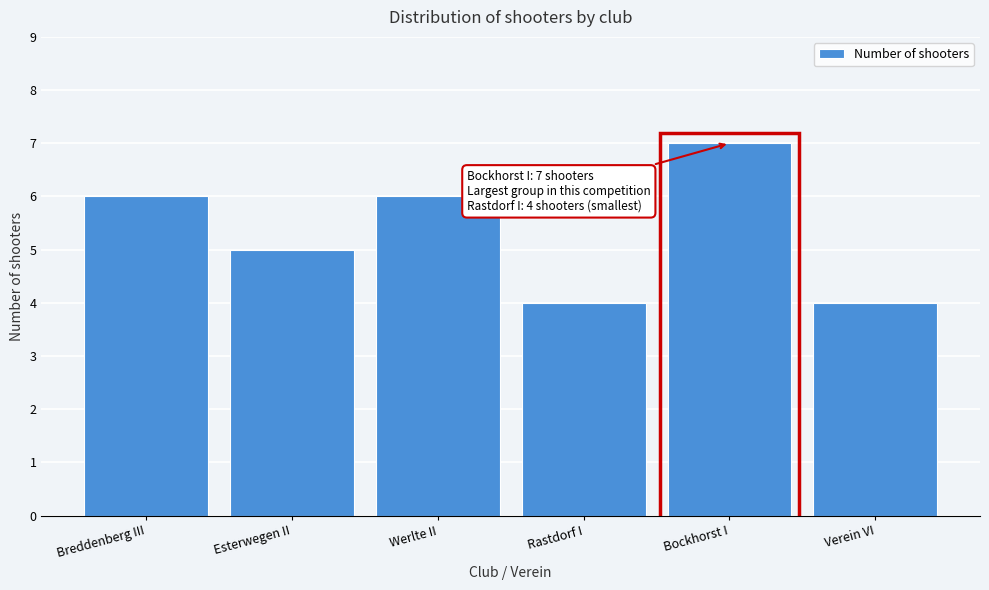

Reading left to right, extract all data points from this chart.

6	5	6	4	7	4